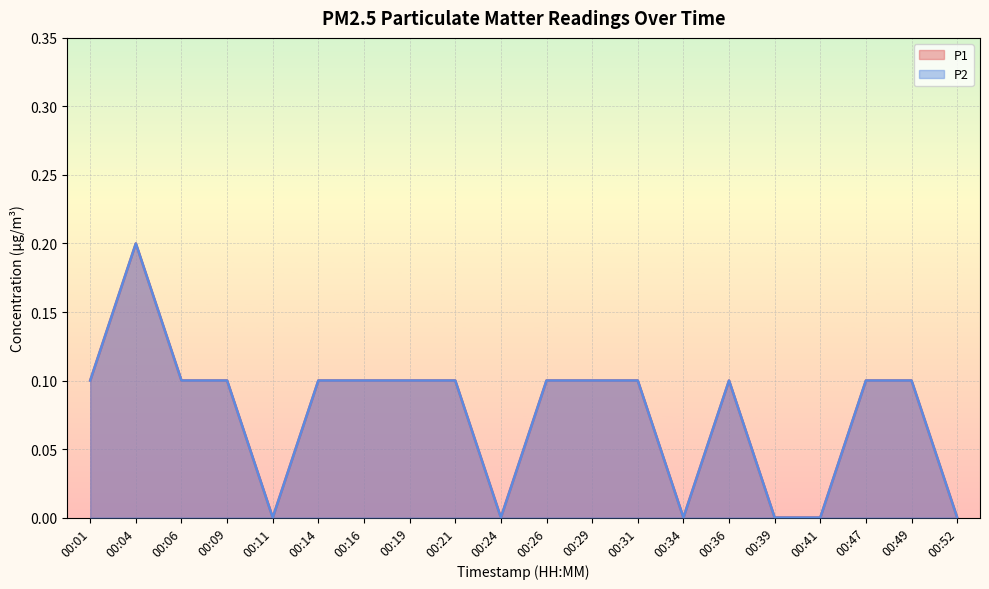

Which series has the largest total across all categories?

P1